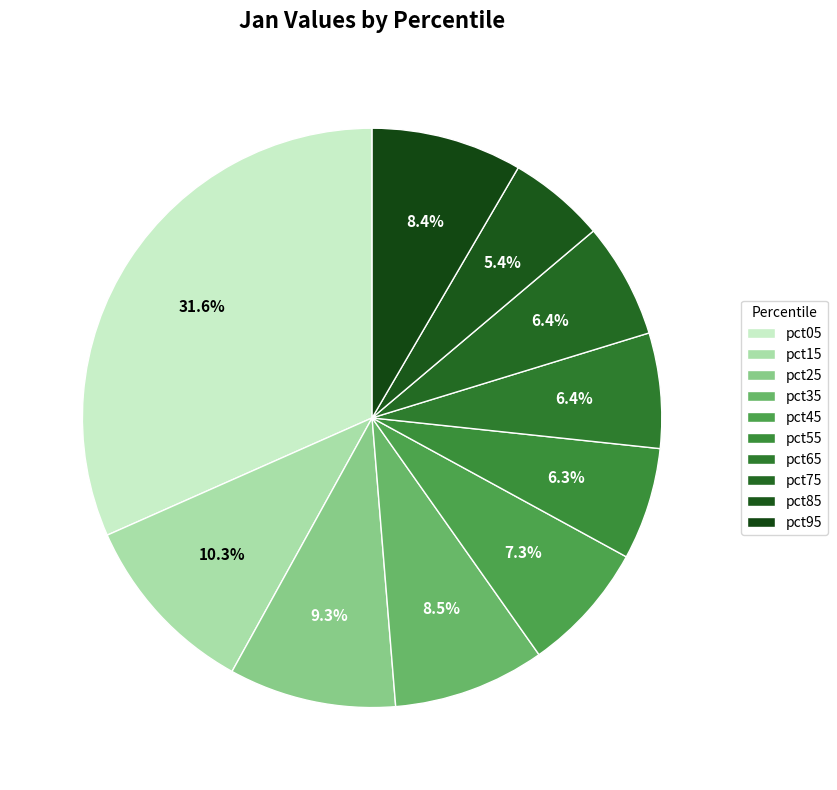

To the nearest percent, what percentage of the pie is pct45?

7%